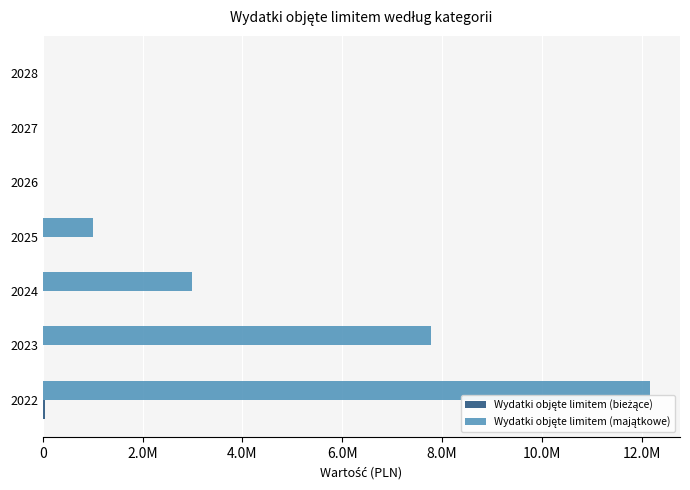

What is the average value of the Wydatki objęte limitem (bieżące) series?

5373.8